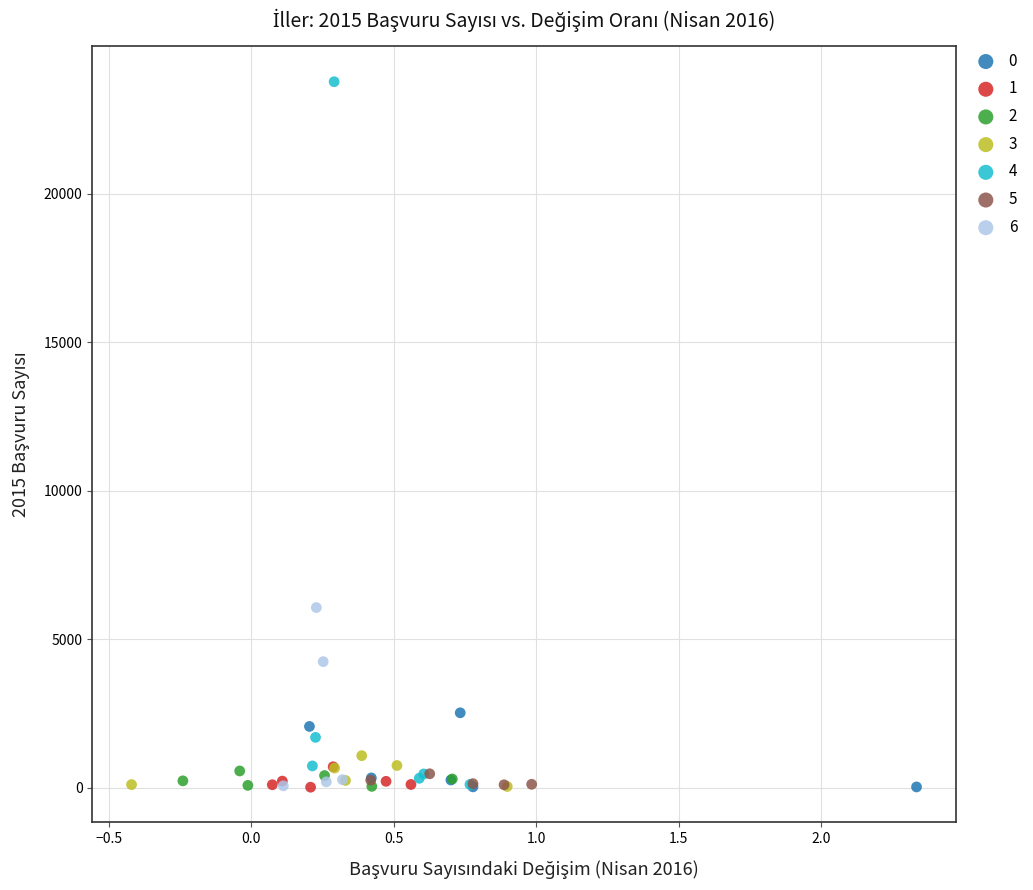

Which series has the largest Y range (max minus min)?

4